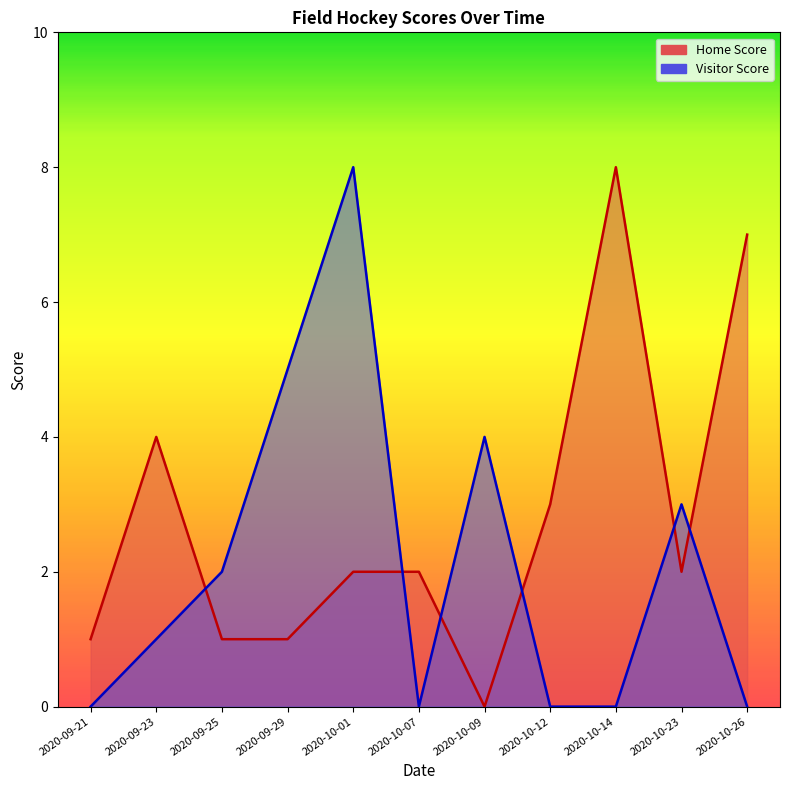

The value of Visitor Score at 2020-10-07 is -3. True or false?

False